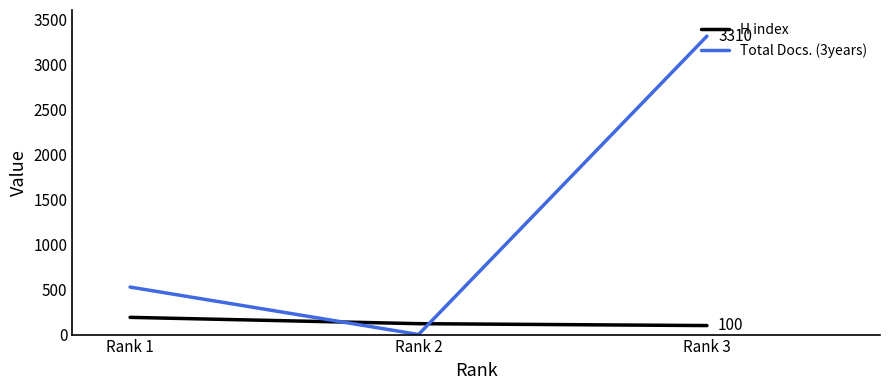

How many categories are shown in the chart?

3